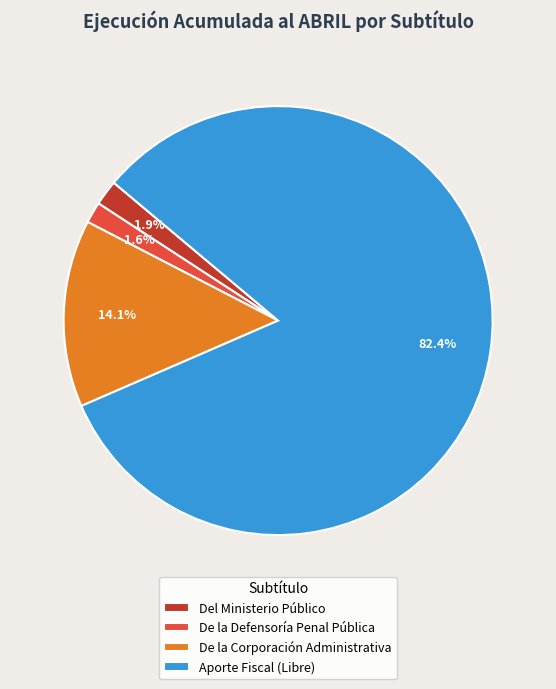

Count the number of slices in the pie.

4